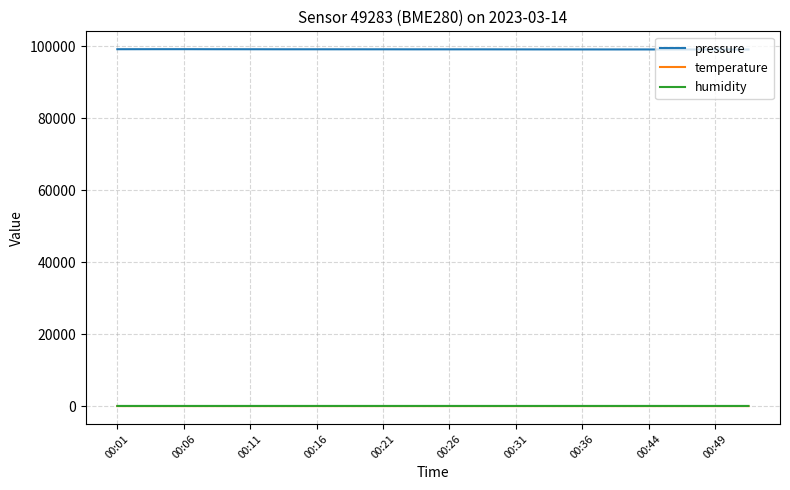

True or false: temperature and pressure cross at least once.

False